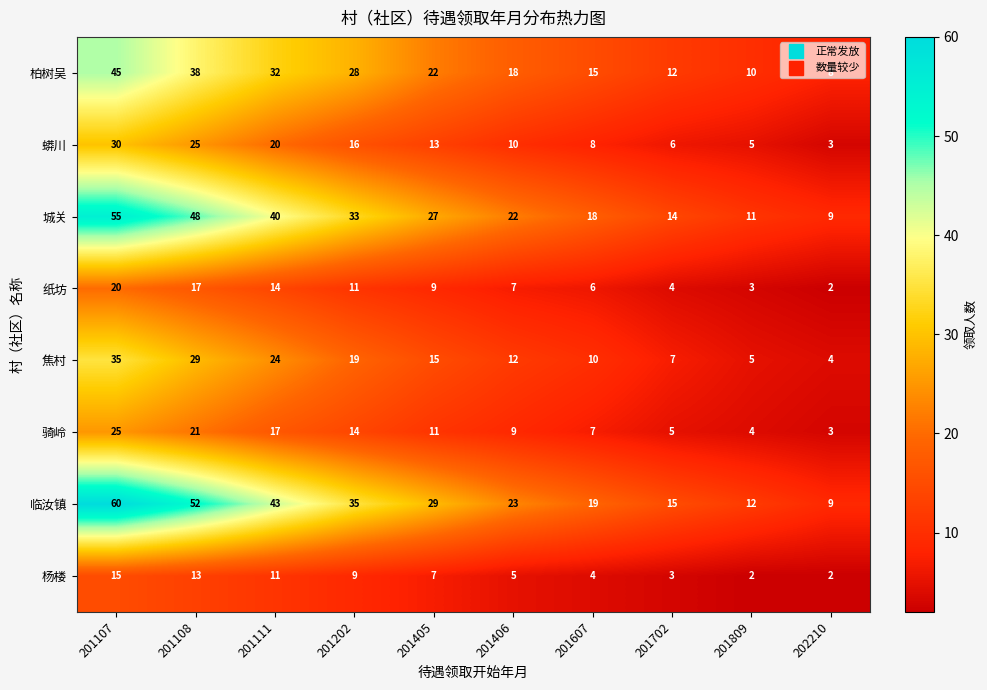

What is the sum of all 纸坊 values?

93